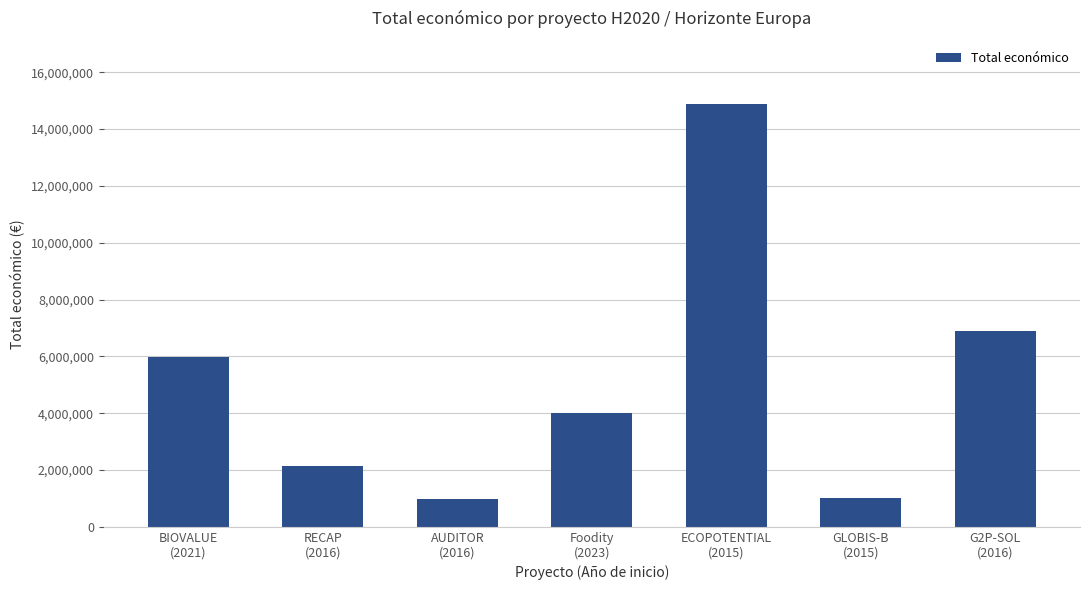

What is the label of the 1st bar from the left?

BIOVALUE
(2021)